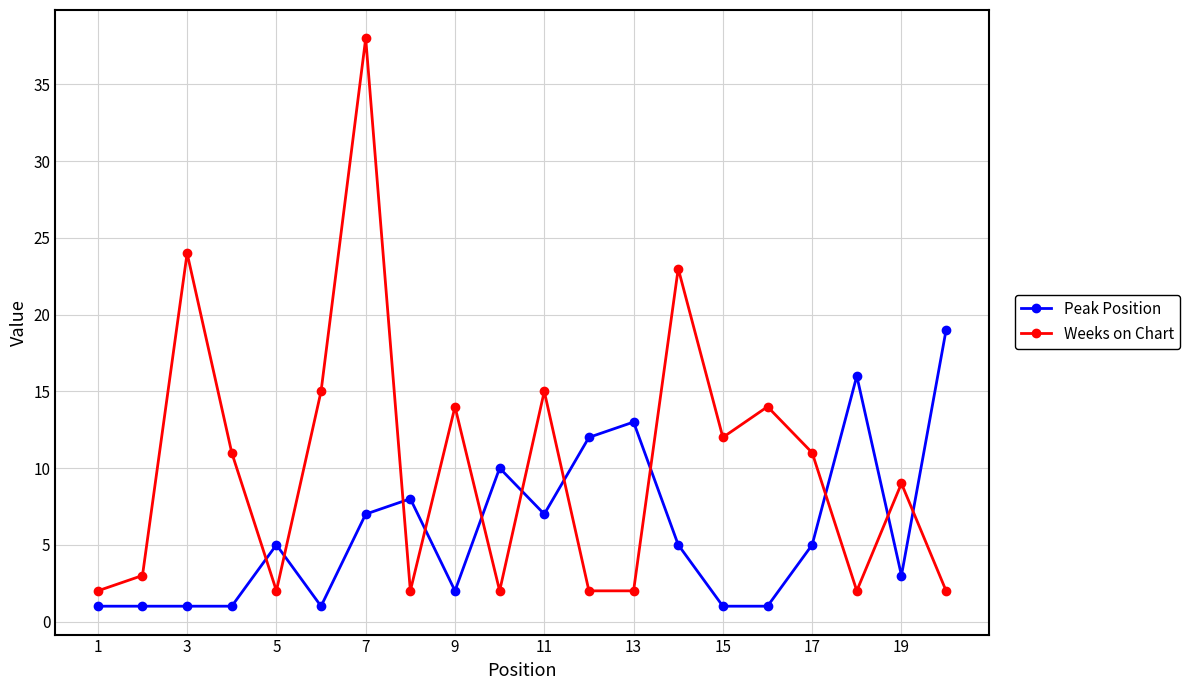

What is the highest value of the Weeks on Chart series?

38